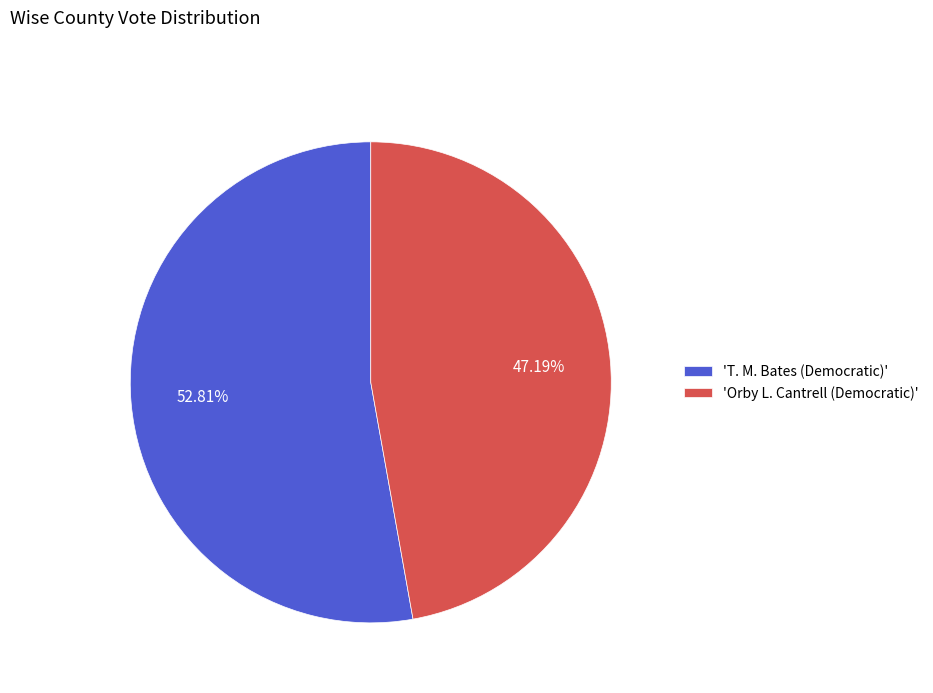

Do 'T. M. Bates (Democratic)' and 'Orby L. Cantrell (Democratic)' together represent more than half of the pie?

Yes